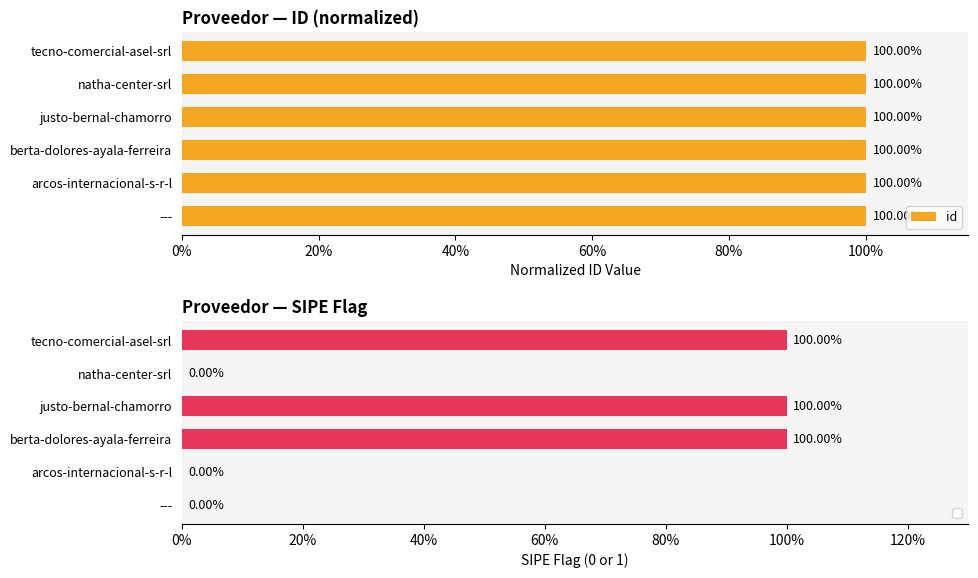

Are the bars grouped side by side (vs. stacked)?

No